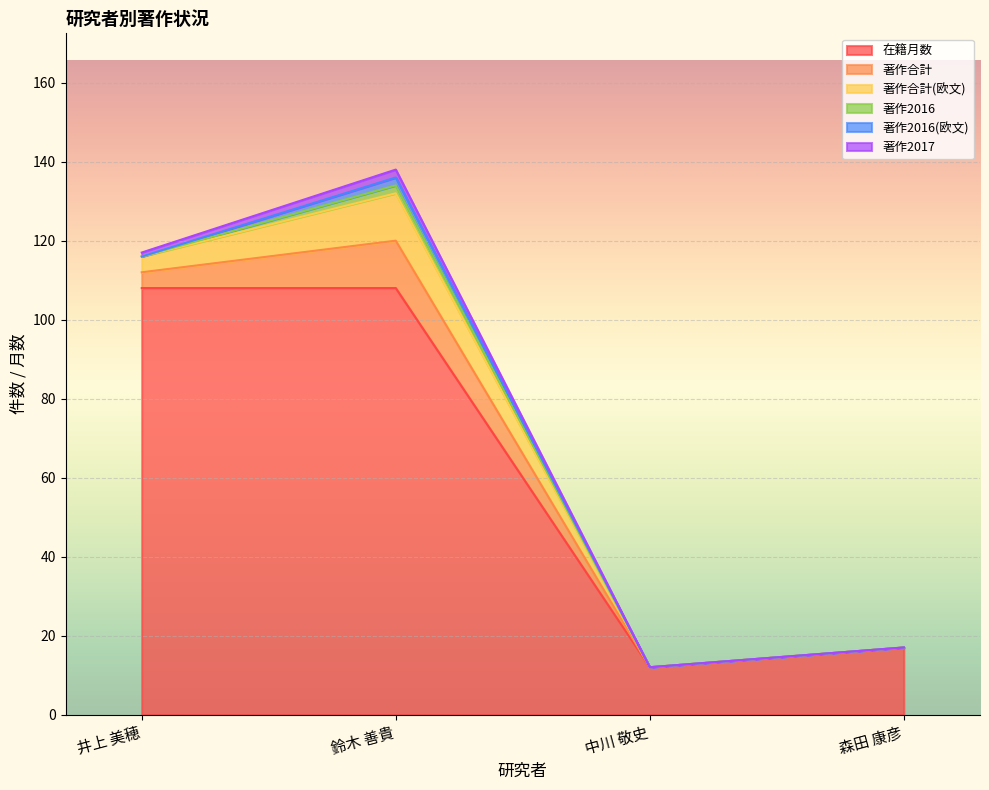

True or false: 在籍月数 has a value of 17 at 森田 康彦.

True